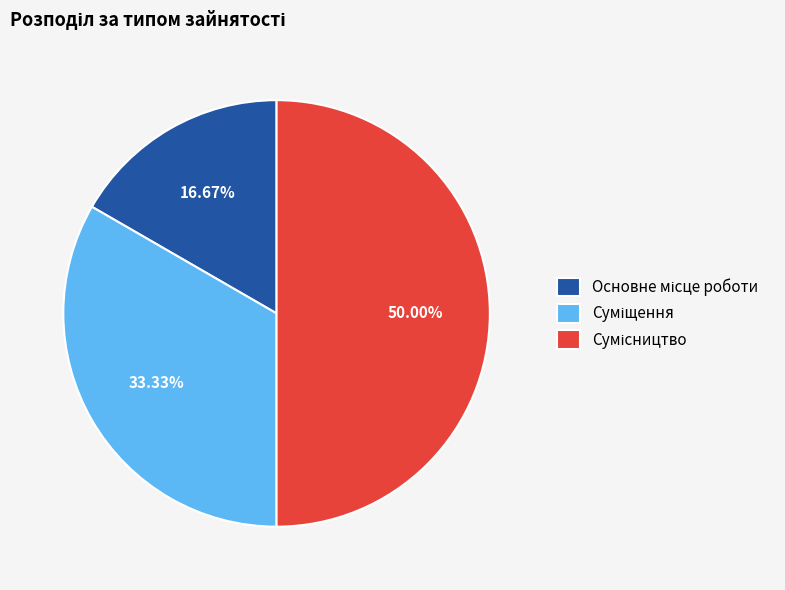

To the nearest percent, what is the difference between the largest and smallest slice percentages?

33%